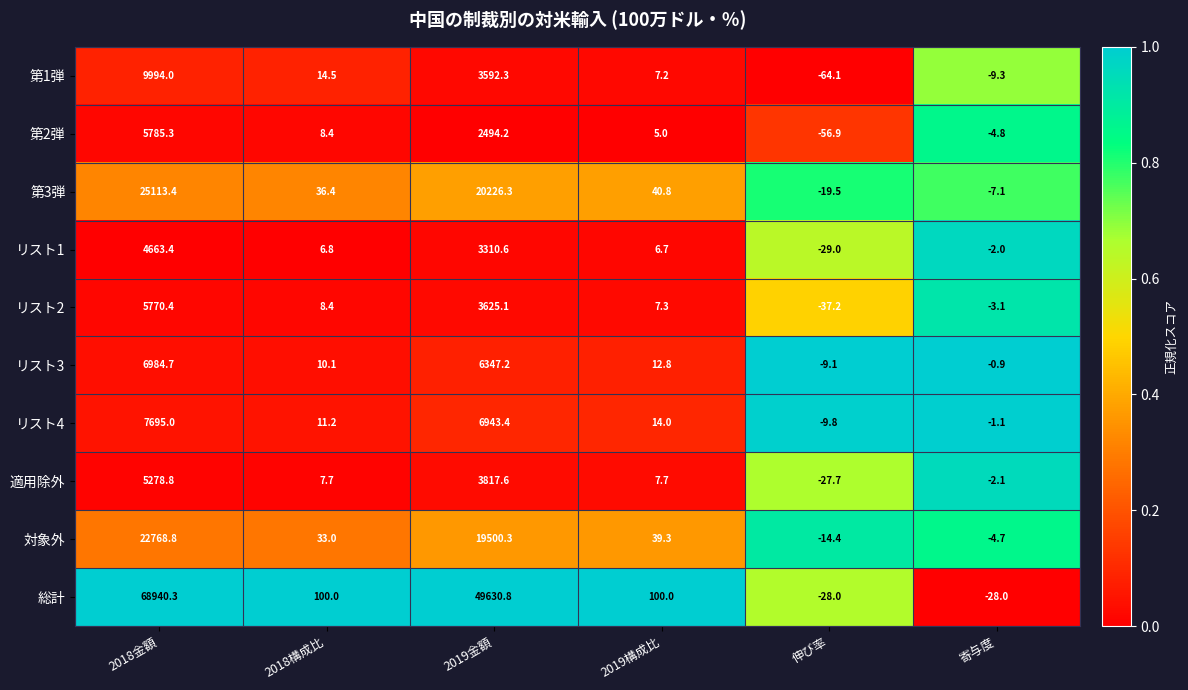

Which series has the largest total across all categories?

総計